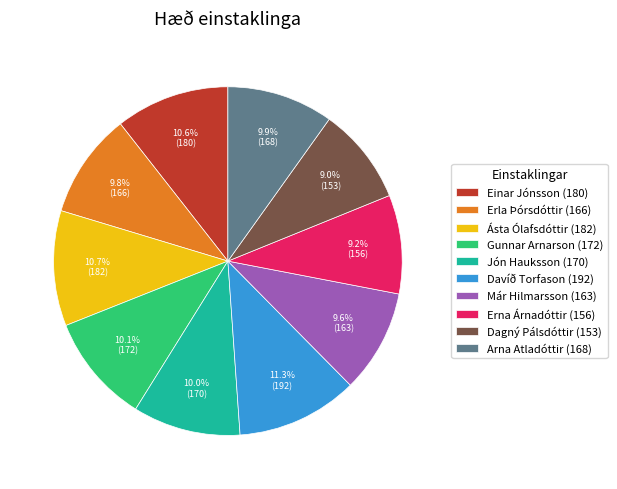

To the nearest percent, what percentage of the pie is Gunnar Arnarson?

10%